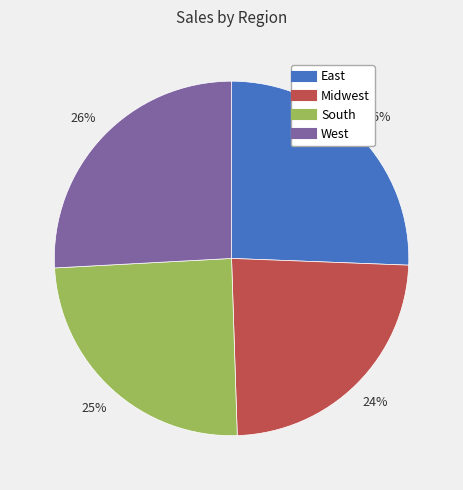

Is East the majority of the pie?

No